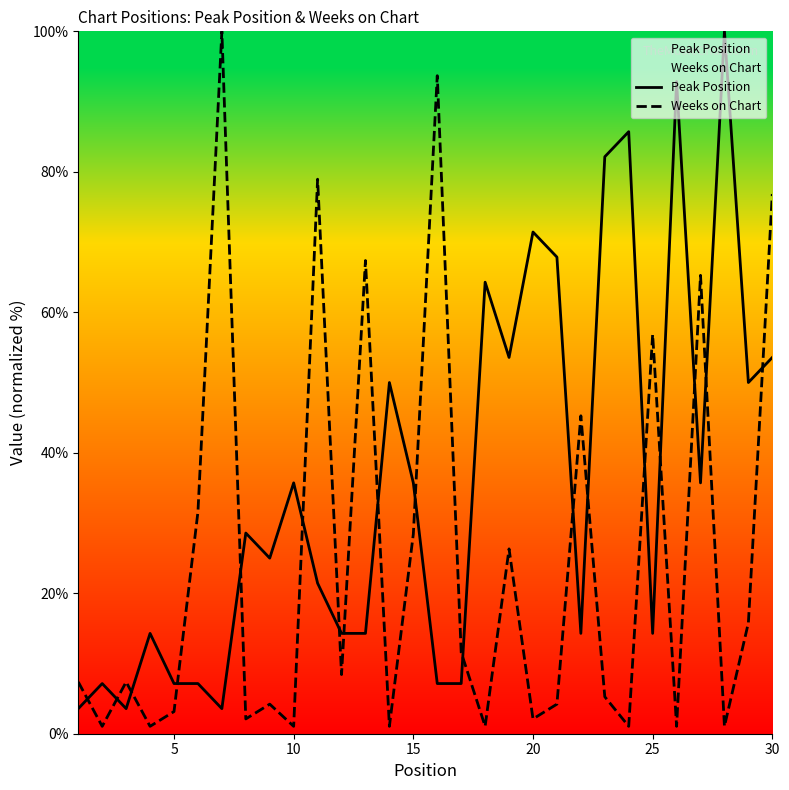

Which series has the largest range (max minus min)?

Weeks on Chart